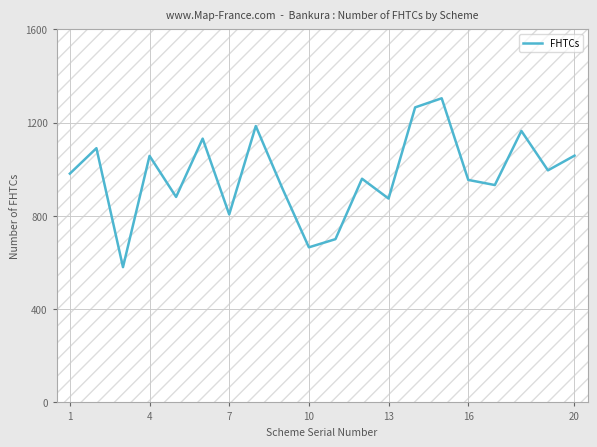

What is the maximum value shown in the chart?

1304